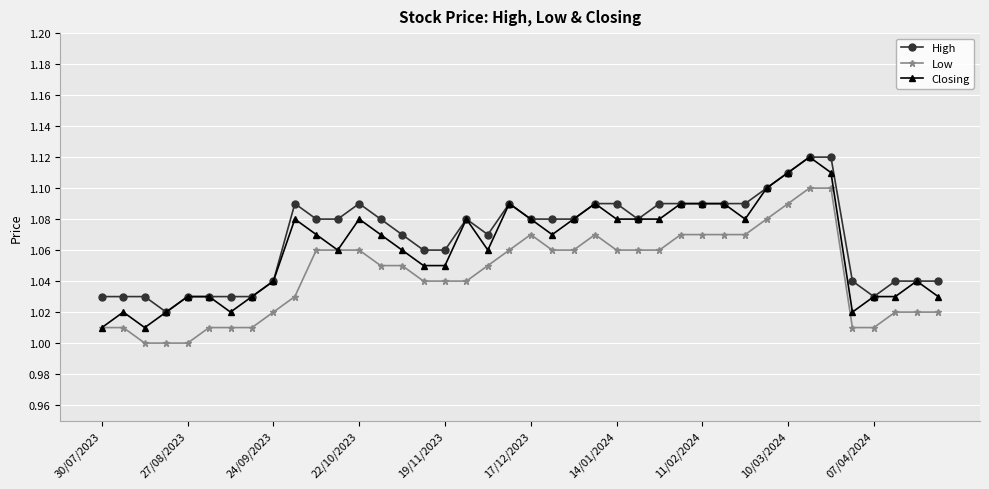

True or false: Low has more than 0 points higher than both neighbors.

True